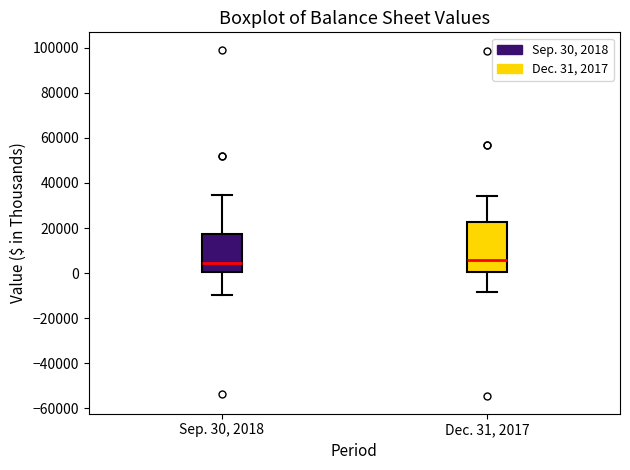

Reading left to right, read every box against the y-axis: the position of its median line, the range the box covers, and the ends of its whiskers. The values are not printed on the chart, so give them approximately, as read against the axis.

Sep. 30, 2018: median 4000, box 0 to 18000, whiskers -10000 to 34000
Dec. 31, 2017: median 6000, box 0 to 22000, whiskers -8000 to 34000